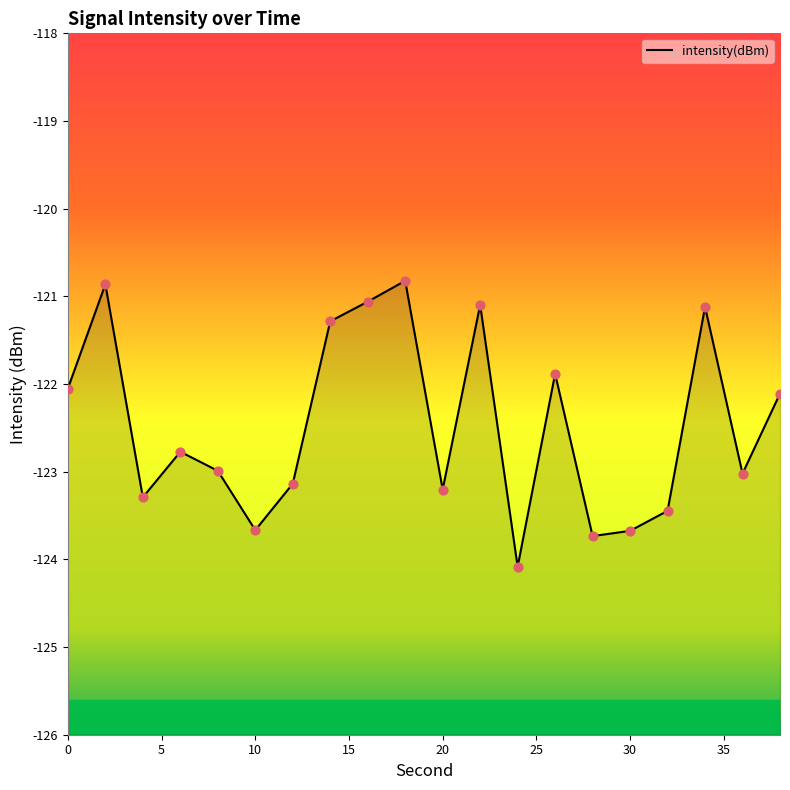

Between 28 and 6, which is larger?

6